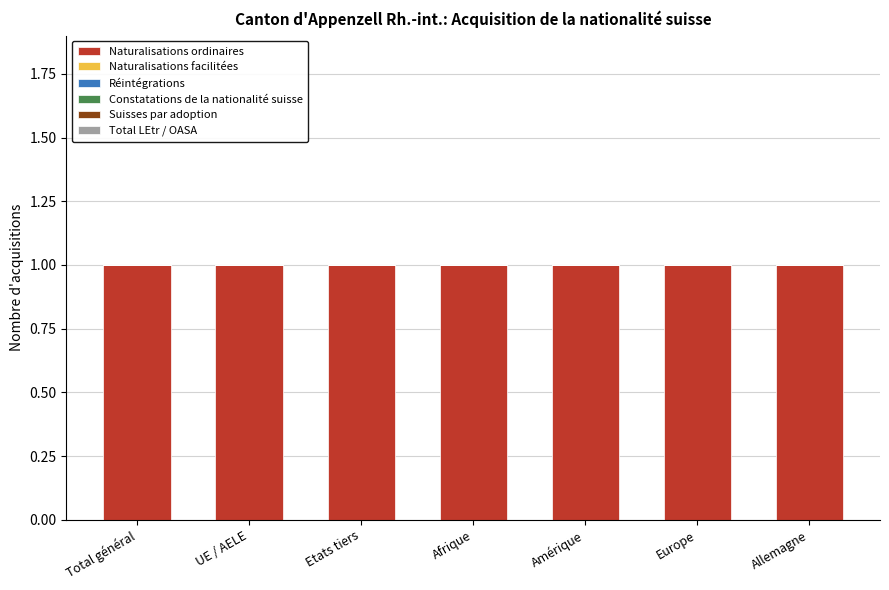

At Allemagne, list the series in order from smallest to largest.

Naturalisations facilitées, Réintégrations, Constatations de la nationalité suisse, Suisses par adoption, Total LEtr / OASA, Naturalisations ordinaires